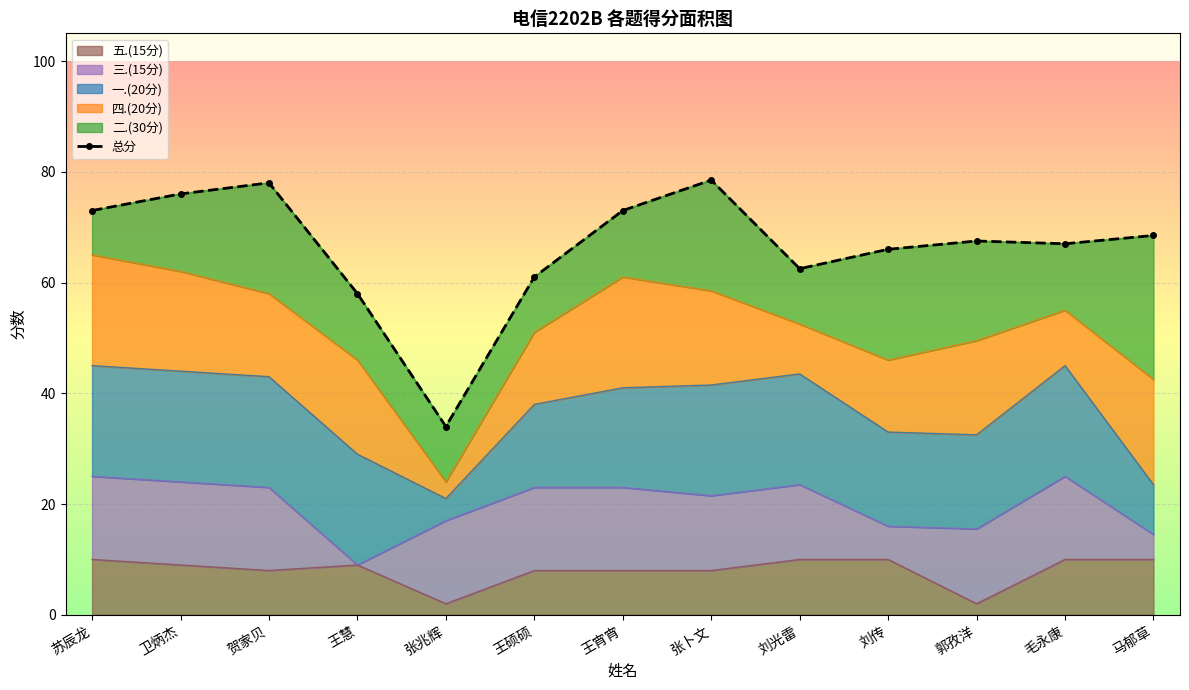

The 五.(15分) series shows 4 at 刘光雷. True or false?

False